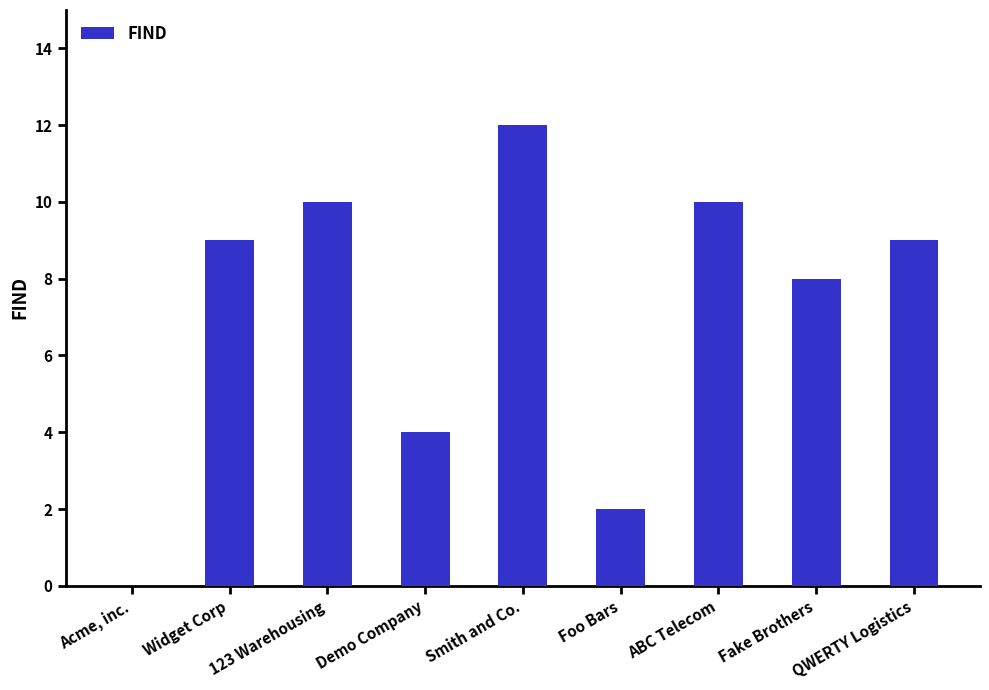

How many values are above zero?

8